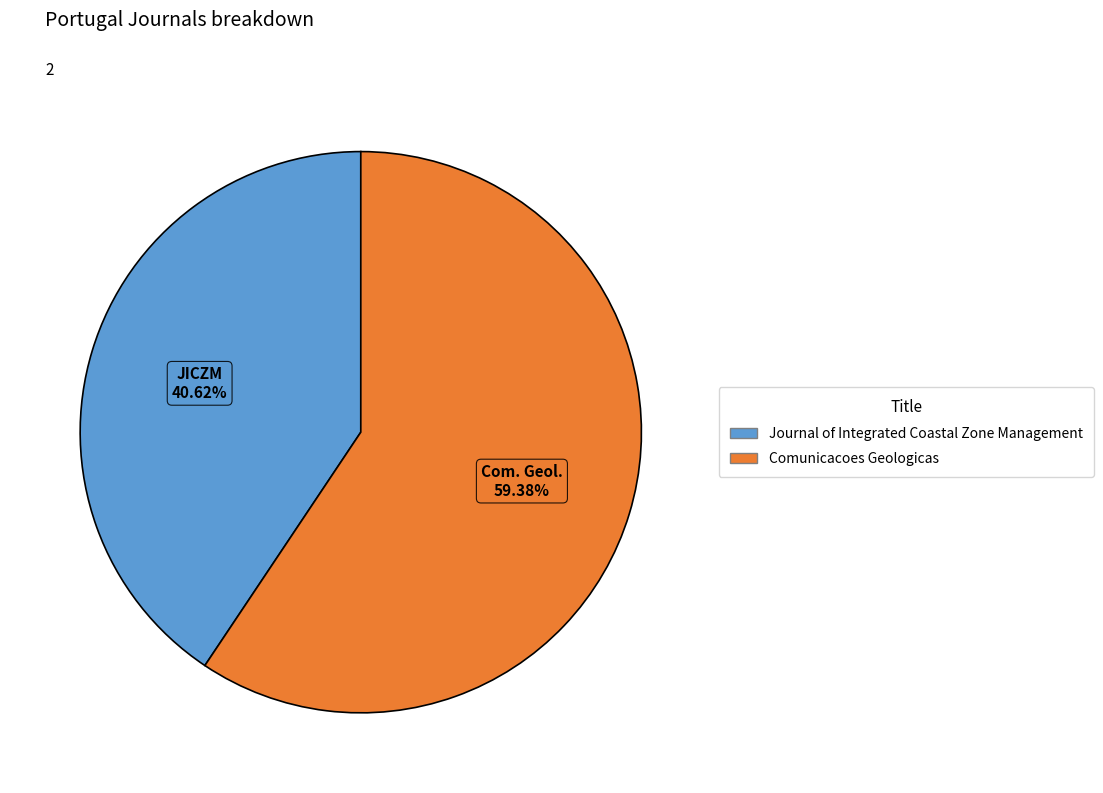

What percentage is the Journal of Integrated Coastal Zone Management slice, to the nearest percent?

41%